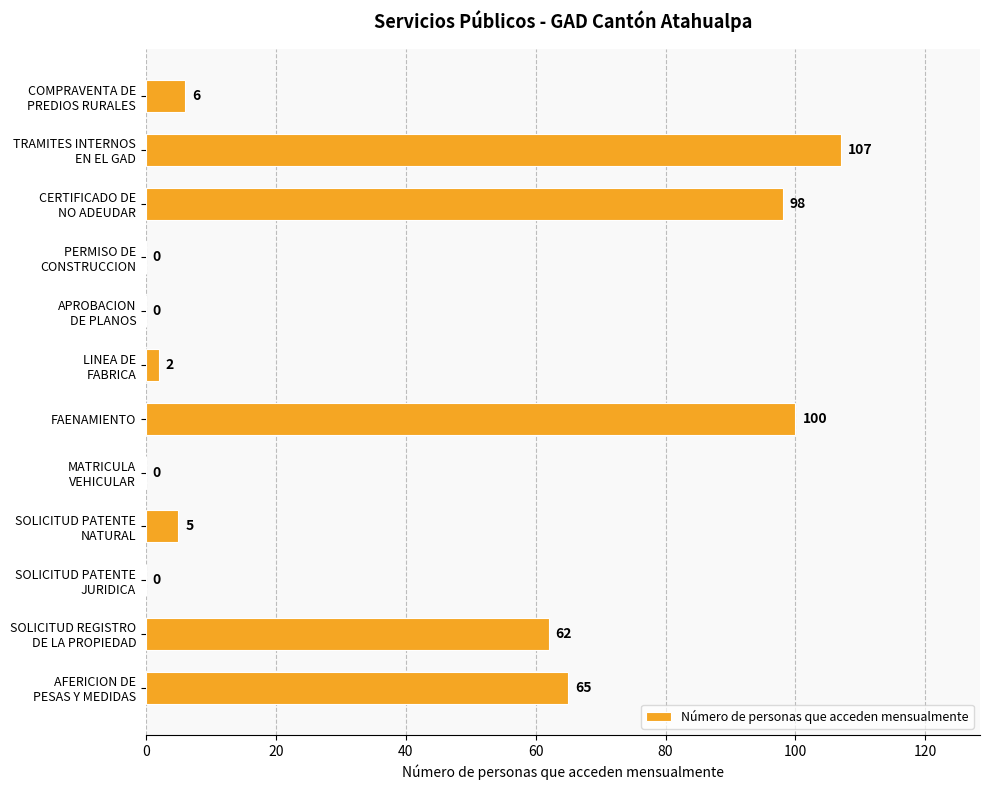

What is the sum of all values?

445